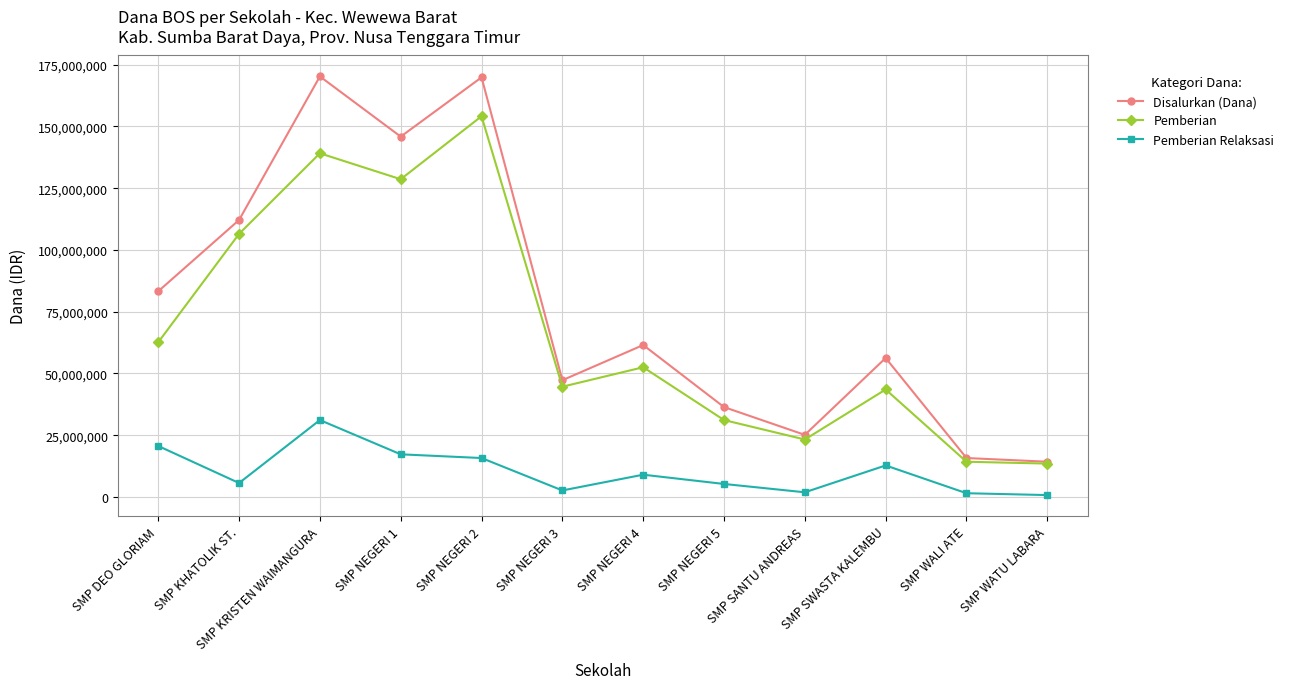

What is the lowest value of the Disalurkan (Dana) series?

14250000